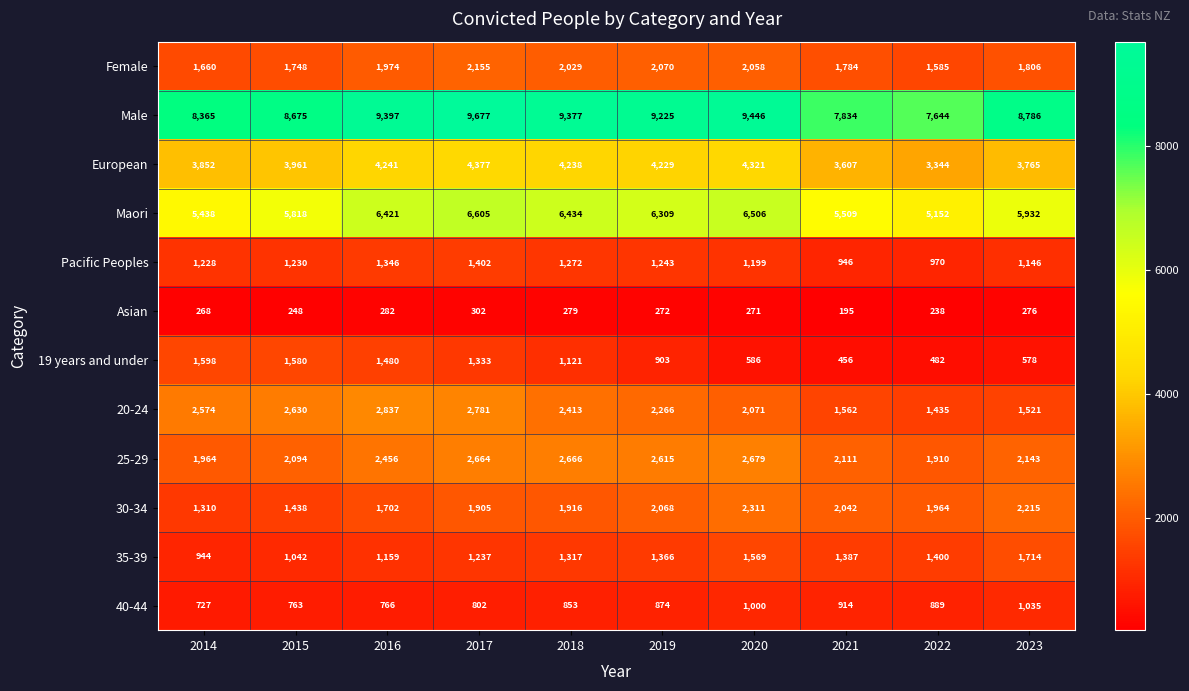

Rank the series by their maximum value, from lowest to highest.

Asian, 40-44, Pacific Peoples, 19 years and under, 35-39, Female, 30-34, 25-29, 20-24, European, Maori, Male